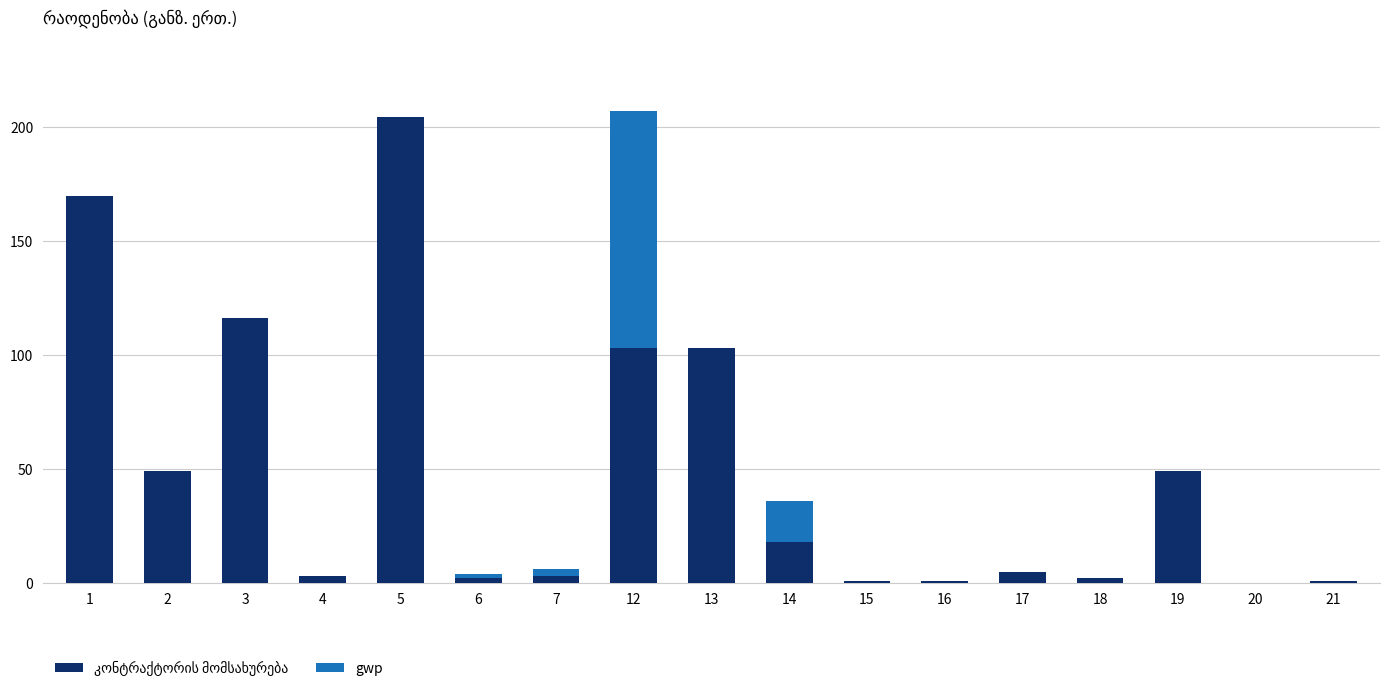

Reading left to right, what are all the values shown in this chart?

კონტრაქტორის მომსახურება: 1=169.6	2=48.9	3=116.3	4=3.2	5=204.6	6=2.0	7=3.0	12=103.0	13=103.0	14=18.0	15=1.0	16=1.0	17=4.8	18=2.0	19=49.0	20=0.1	21=1.0
gwp: 1=0.0	2=0.0	3=0.0	4=0.0	5=0.0	6=2.0	7=3.0	12=104.0	13=0.0	14=18.0	15=0.0	16=0.0	17=0.0	18=0.0	19=0.0	20=0.0	21=0.0